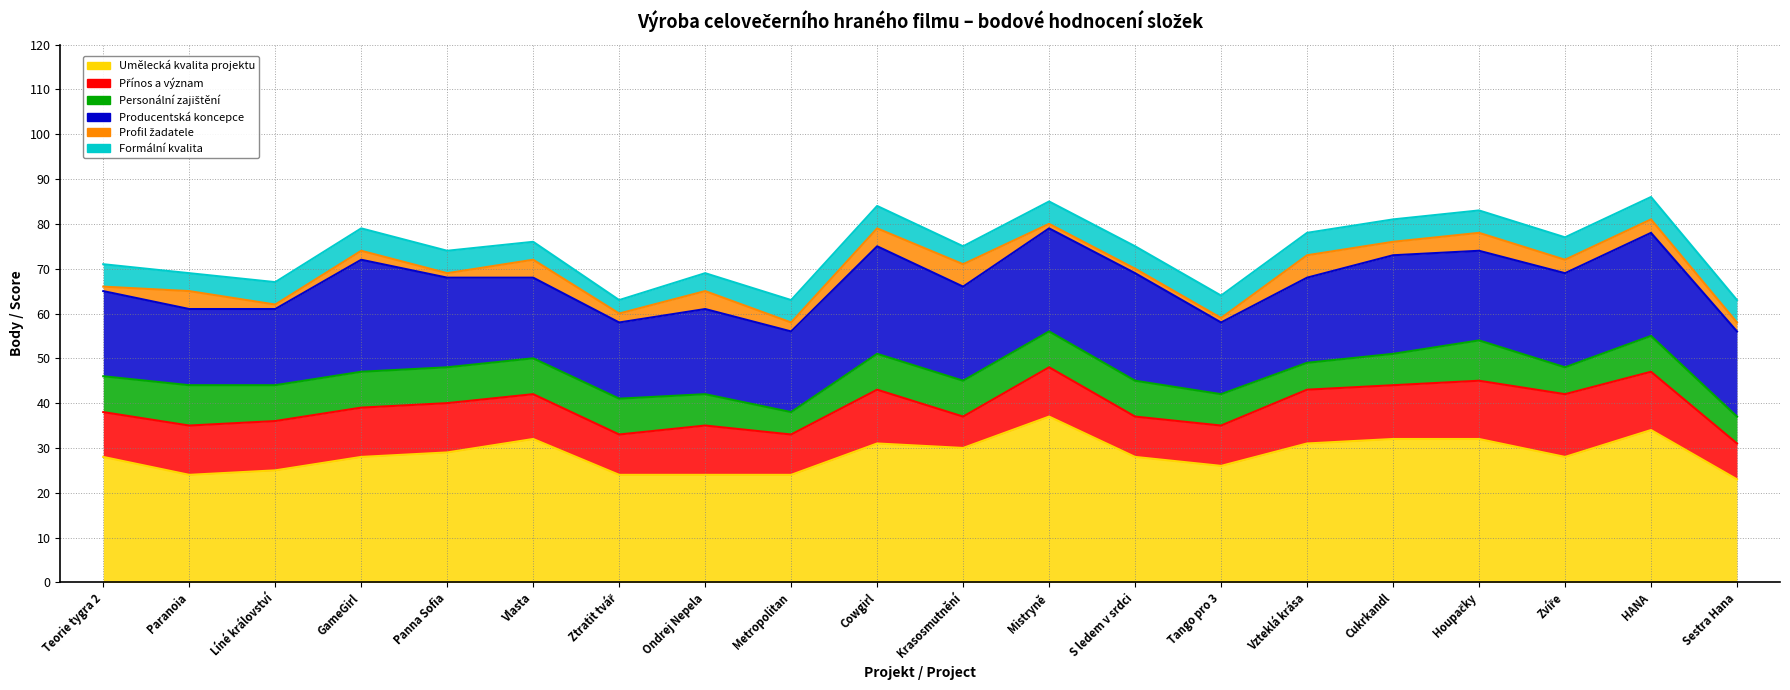

Which series changed the most between Ondrej Nepela and Mistryně?

Umělecká kvalita projektu